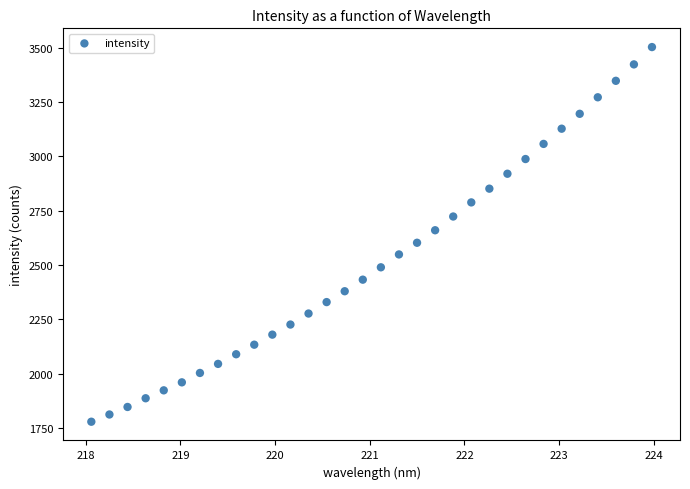

What is the range of X values (max minus min)?

5.9